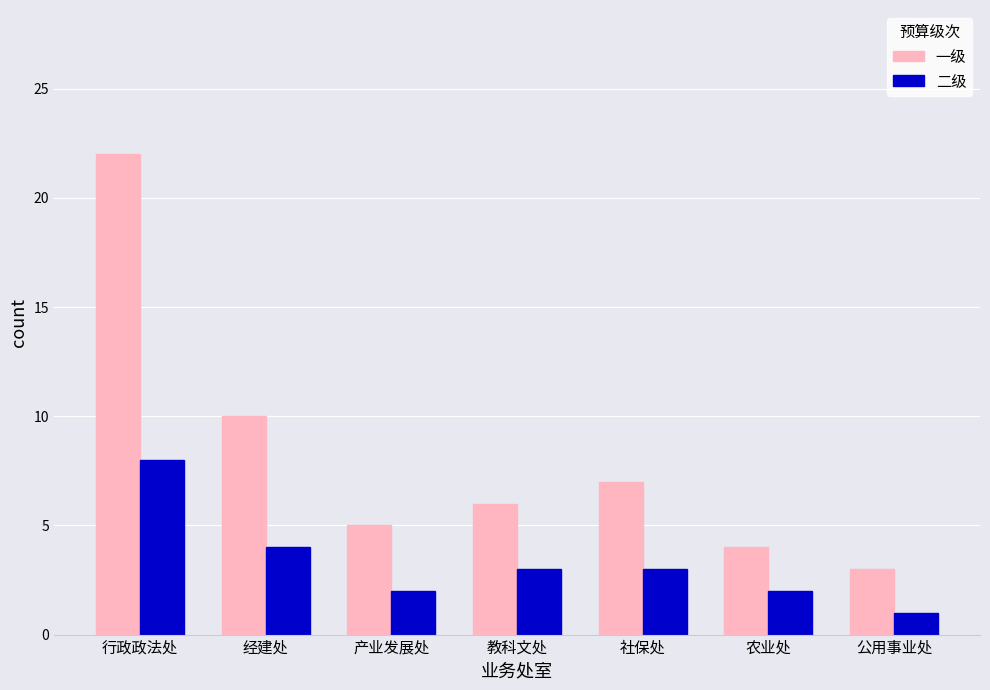

What is the sum of all 二级 values?

23